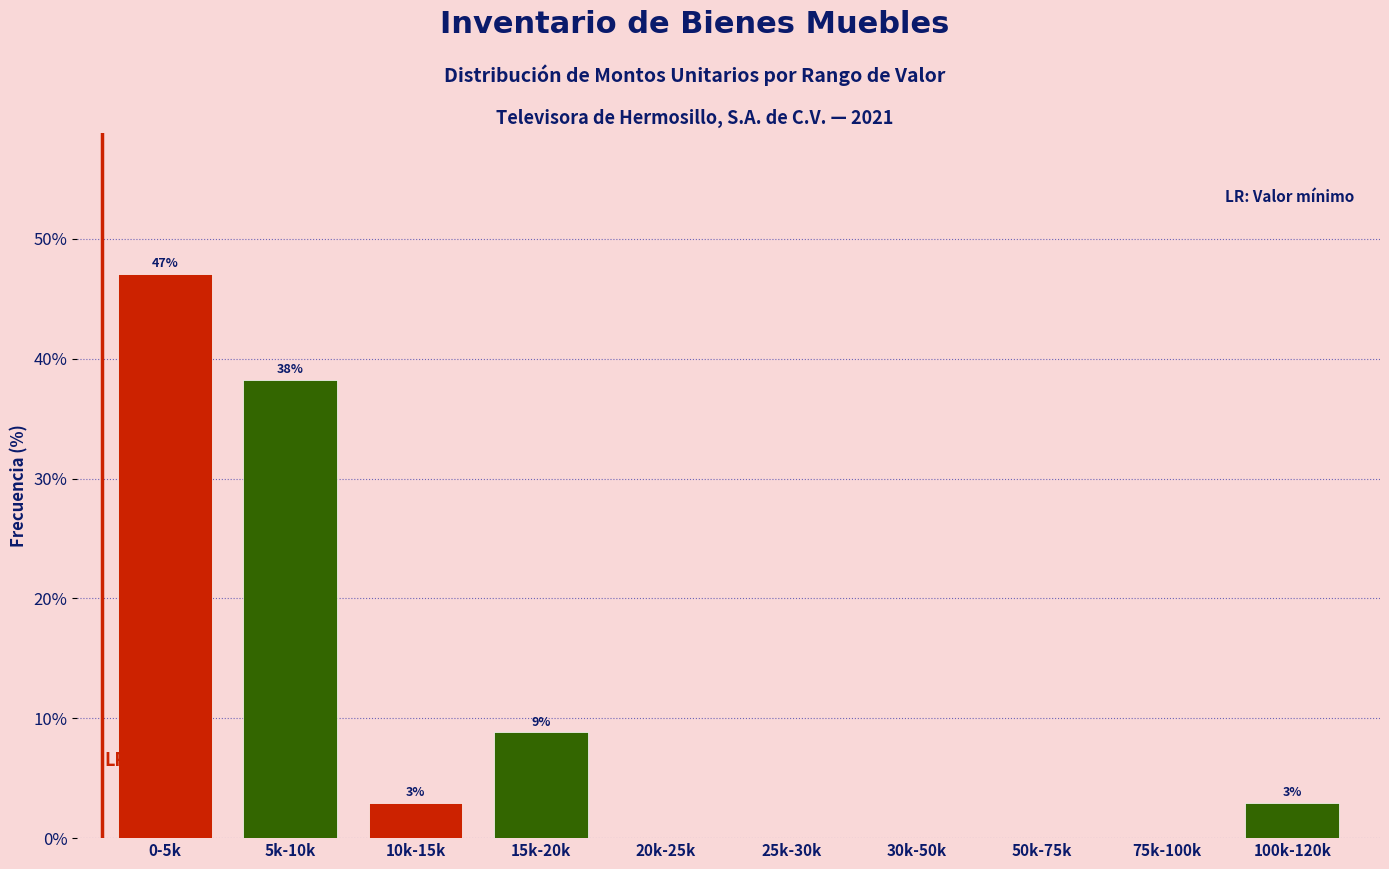

Are the bars horizontal?

No